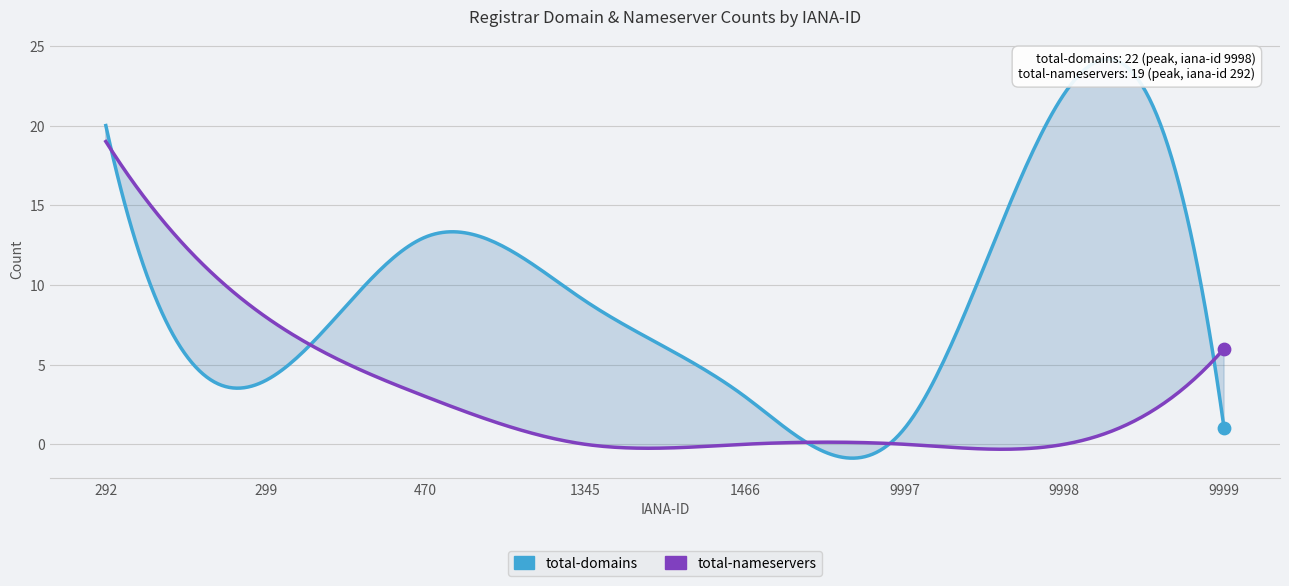

What are all the series names shown in the legend?

total-domains, total-nameservers